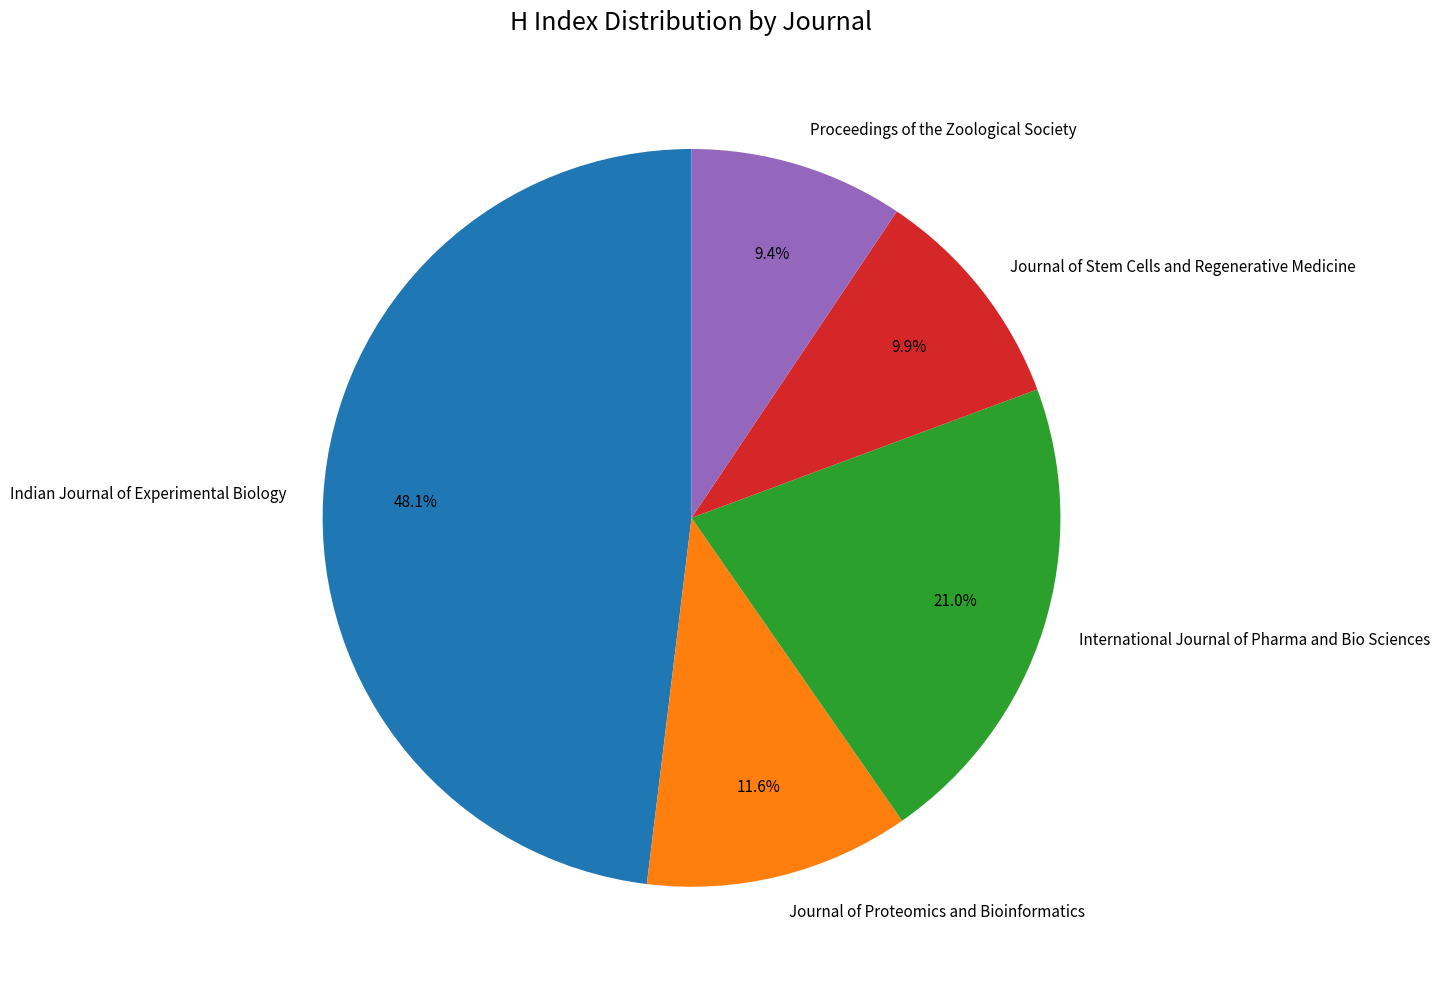

To the nearest percent, what percentage of the pie is International Journal of Pharma and Bio Sciences?

21%